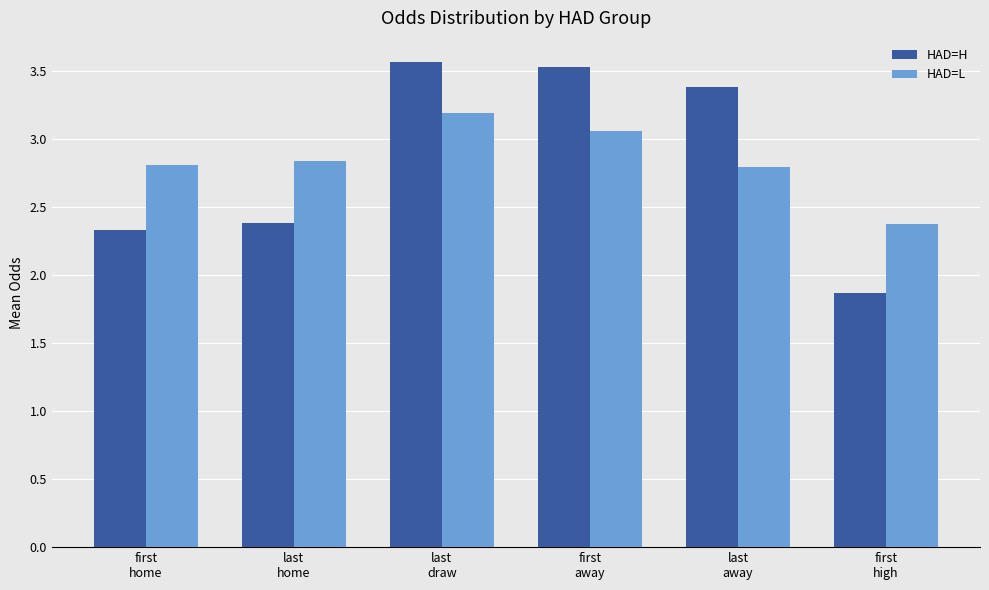

What is the approximate value of HAD=L at last
draw?

3.2